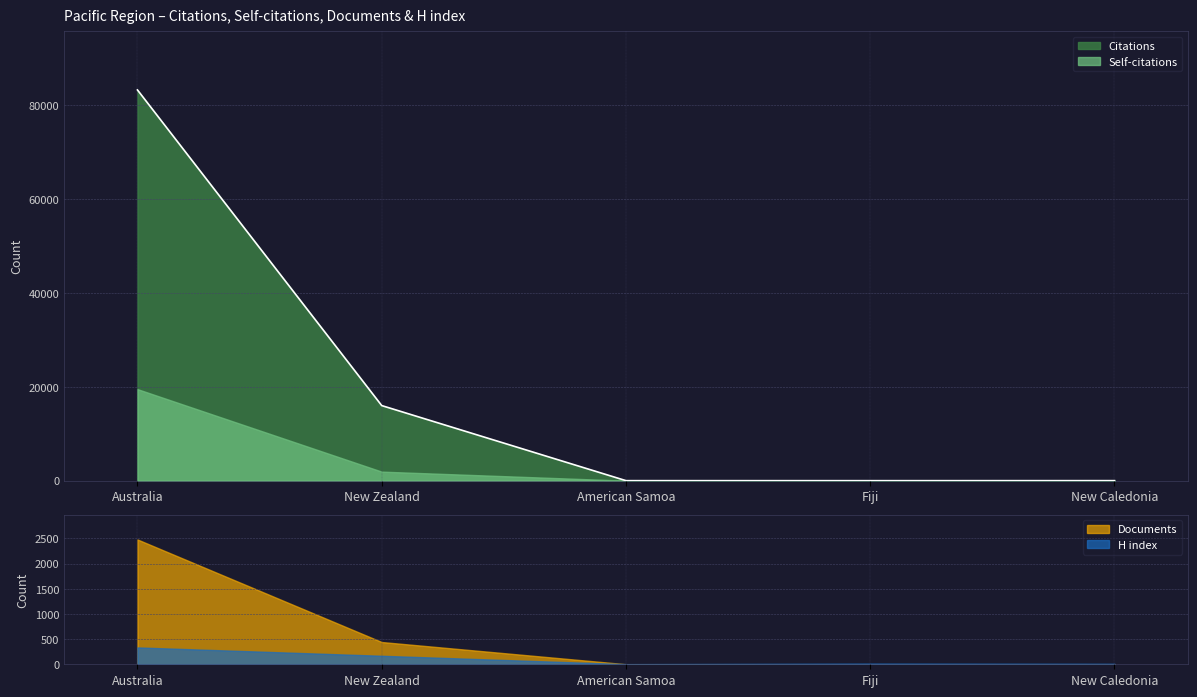

How many lines are shown in the chart?

4